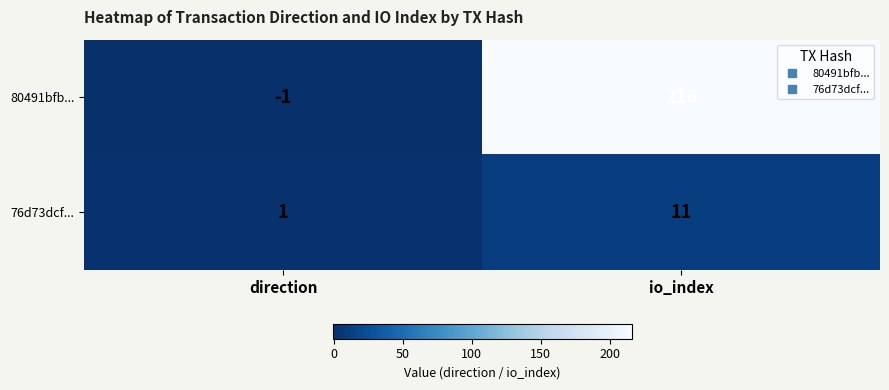

Reading right to left, transcribe all the data shown in this chart.

80491bfb...: io_index=216	direction=-1
76d73dcf...: io_index=11	direction=1